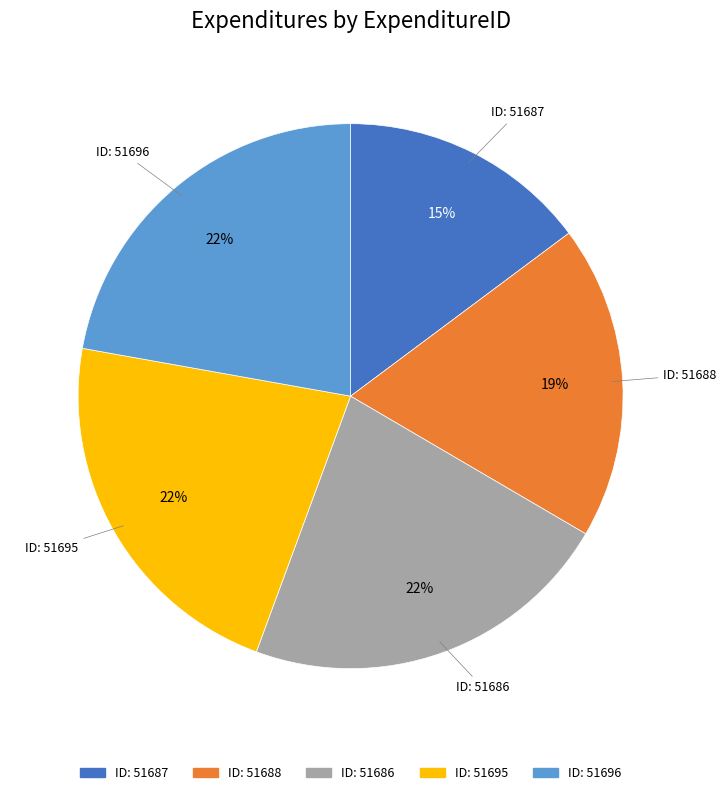

Does any single category account for the majority?

No